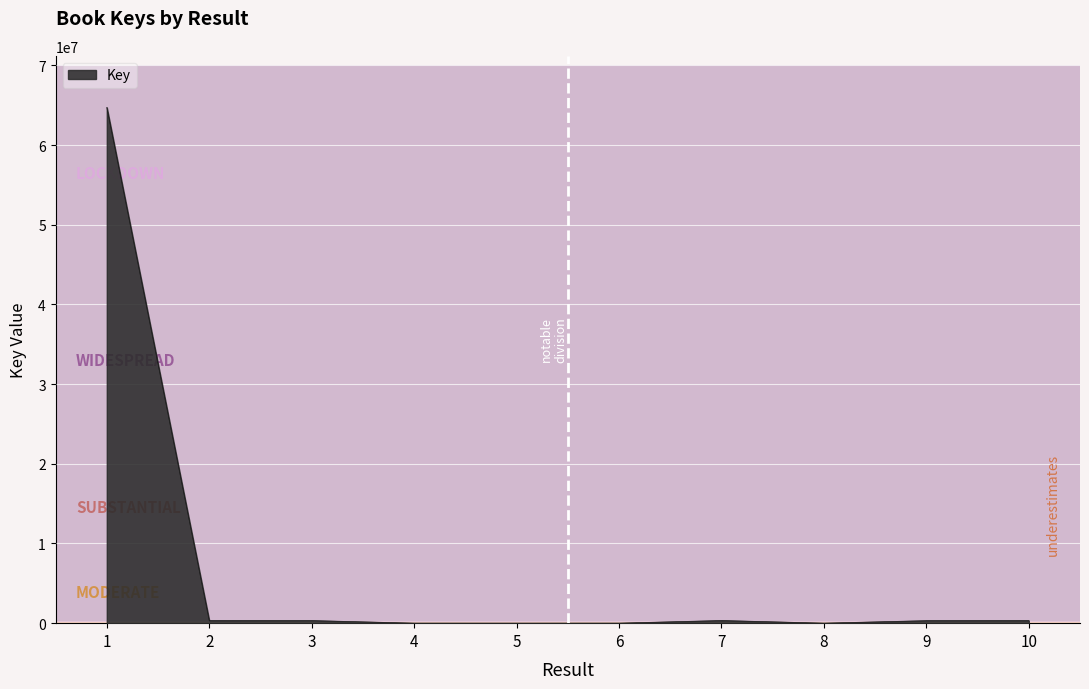

Does the chart display data point markers on the line(s)?

No